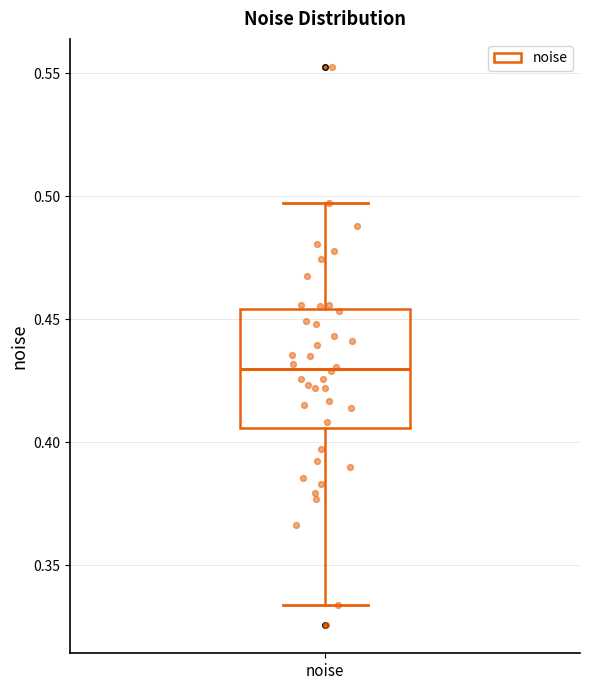

Transcribe this box plot: give where the median line is, the range the box spans, and where the two whiskers end, as read against the y-axis. The values are not printed on the chart, so give them approximately, as read against the axis.

median 0.430, box 0.405 to 0.455, whiskers 0.335 to 0.495